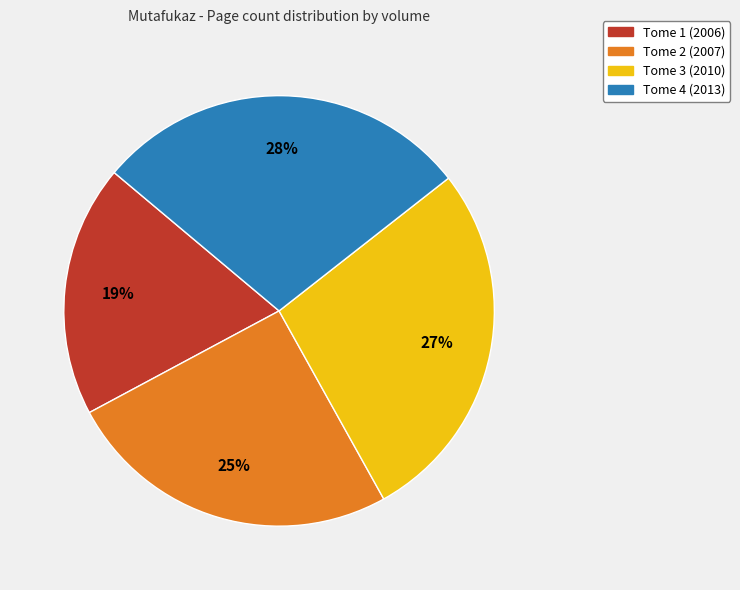

Rank the categories by value from lowest to highest.

Tome 1 (2006), Tome 2 (2007), Tome 3 (2010), Tome 4 (2013)